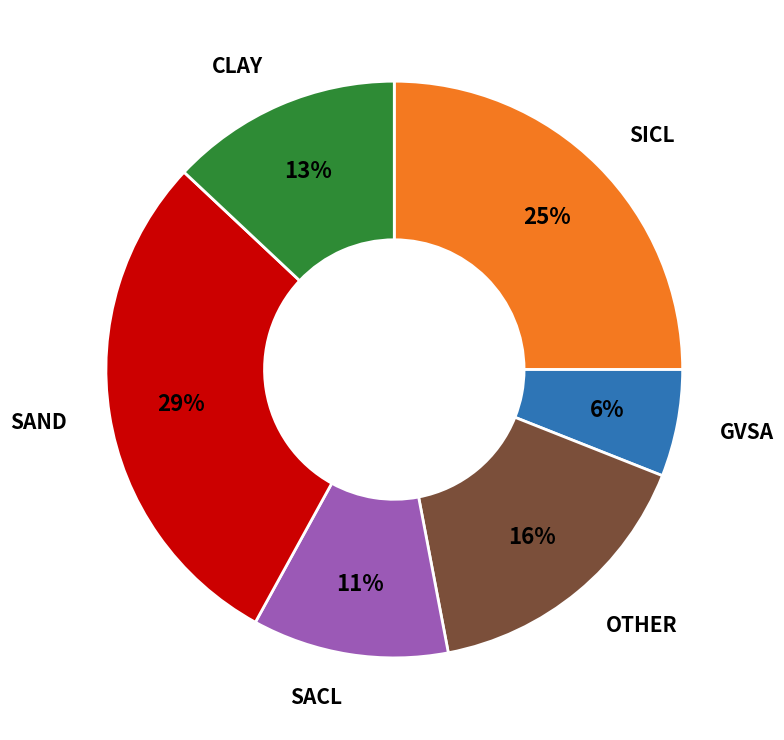

Does any single category account for the majority?

No